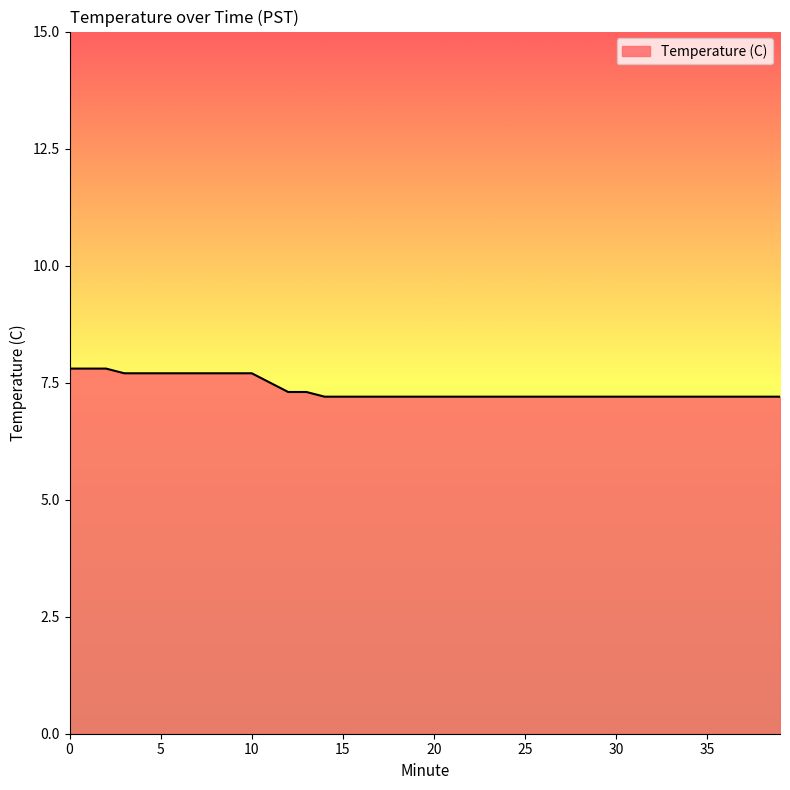

What is the greatest value displayed?

7.8